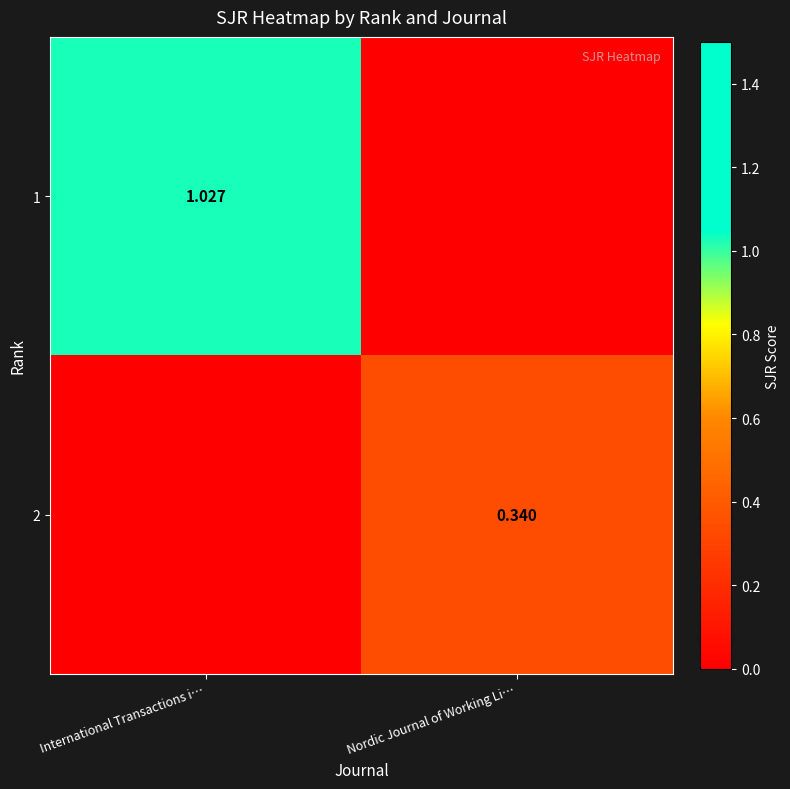

What is the sum of the 2 values at Nordic Journal of Working Li… and International Transactions i…?

0.3